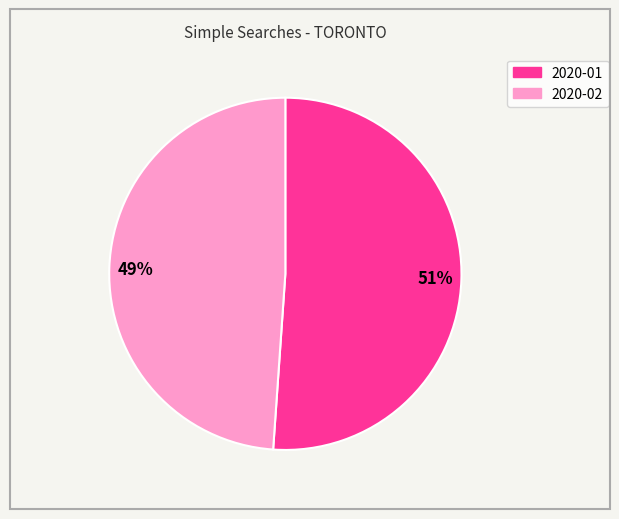

How many slices are in this pie chart?

2